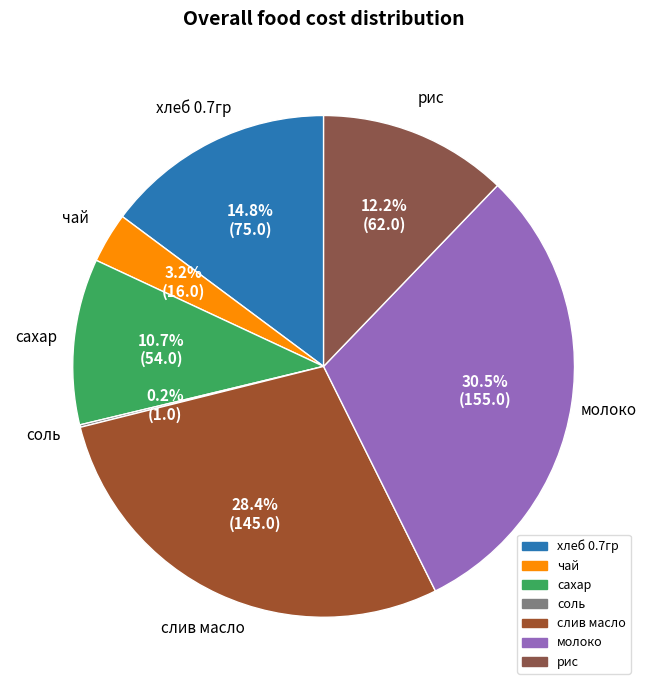

Which has a higher value, сахар or молоко?

молоко